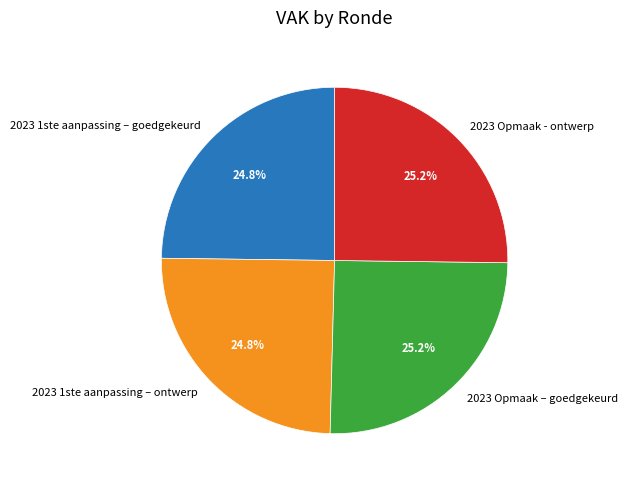

What portion of the pie excludes 2023 1ste aanpassing – goedgekeurd?

75.2%